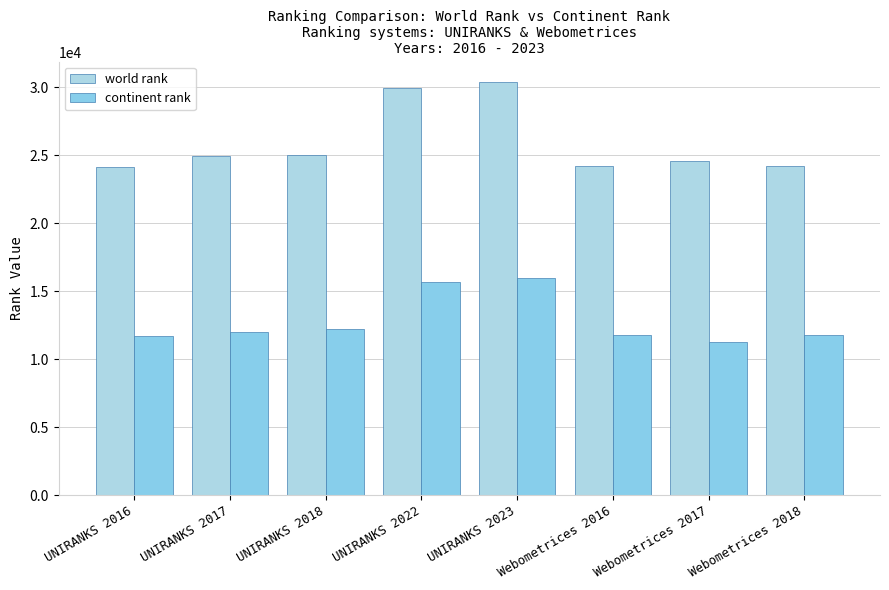

Which series has the largest total across all categories?

world rank